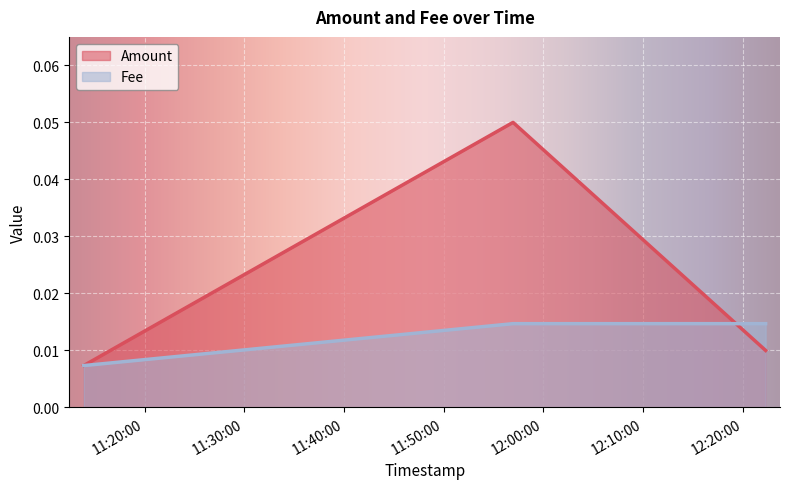

List the series in order of their peak value, lowest first.

Fee, Amount